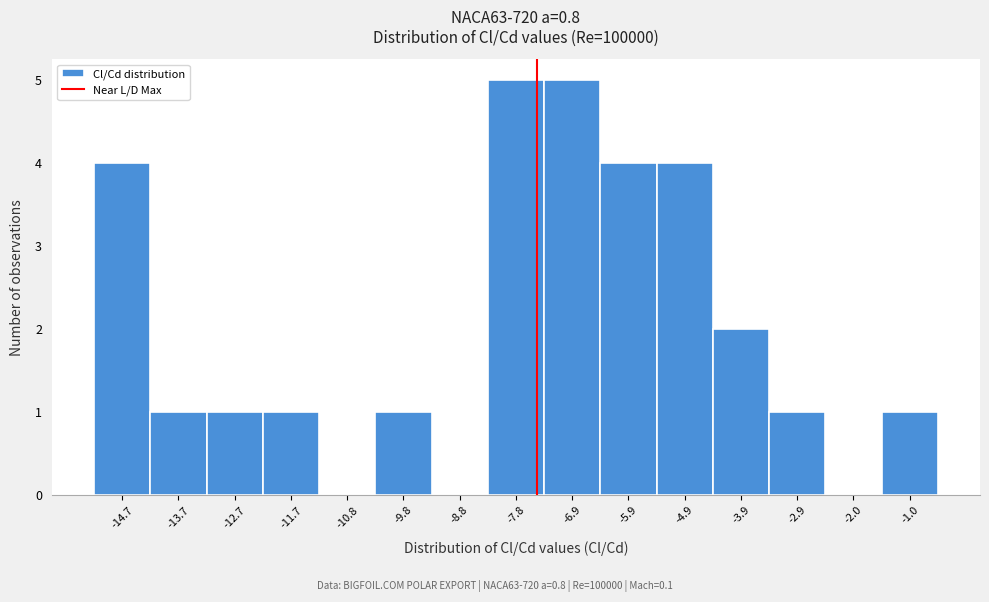

Reading left to right, what are all the values shown in this chart?

-14.7=4	-13.7=1	-12.7=1	-11.7=1	-10.8=0	-9.8=1	-8.8=0	-7.8=5	-6.9=5	-5.9=4	-4.9=4	-3.9=2	-2.9=1	-2.0=0	-1.0=1